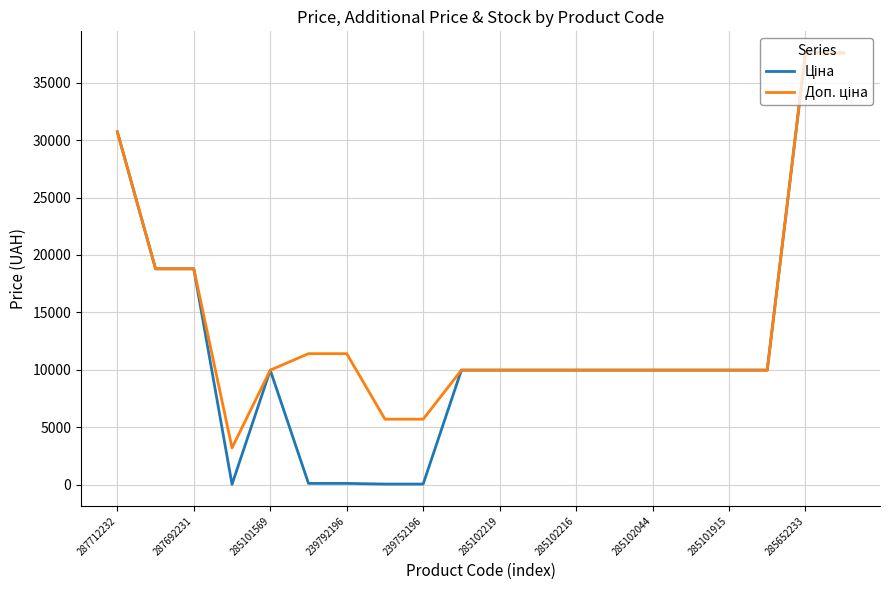

What is the difference between the second highest and minimum values in the Ціна series?

37561.6